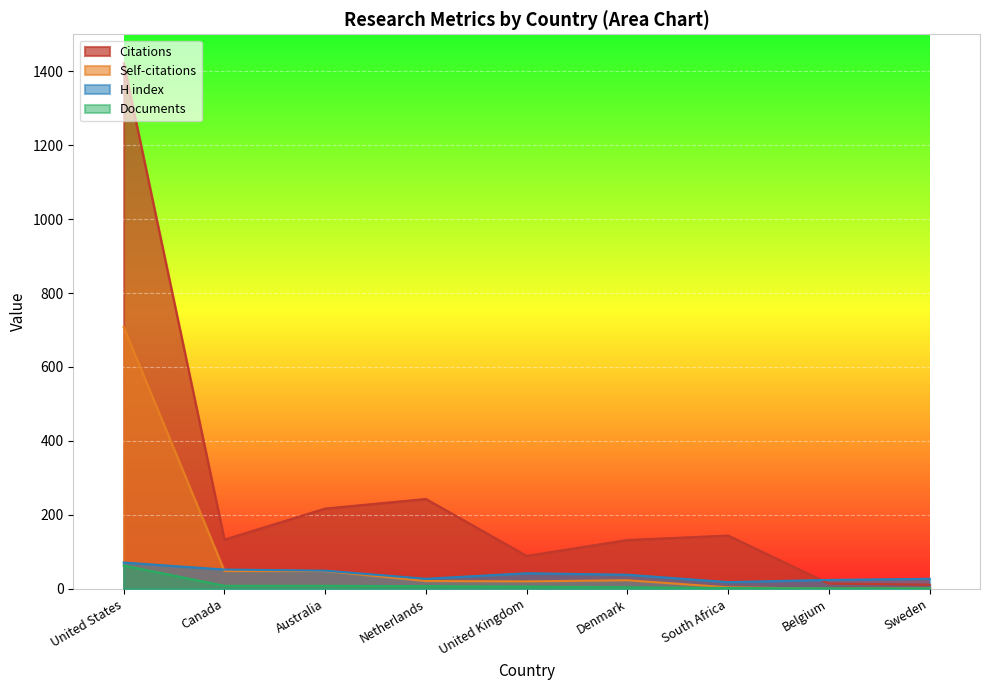

Which has a higher value, Netherlands or Denmark?

Netherlands